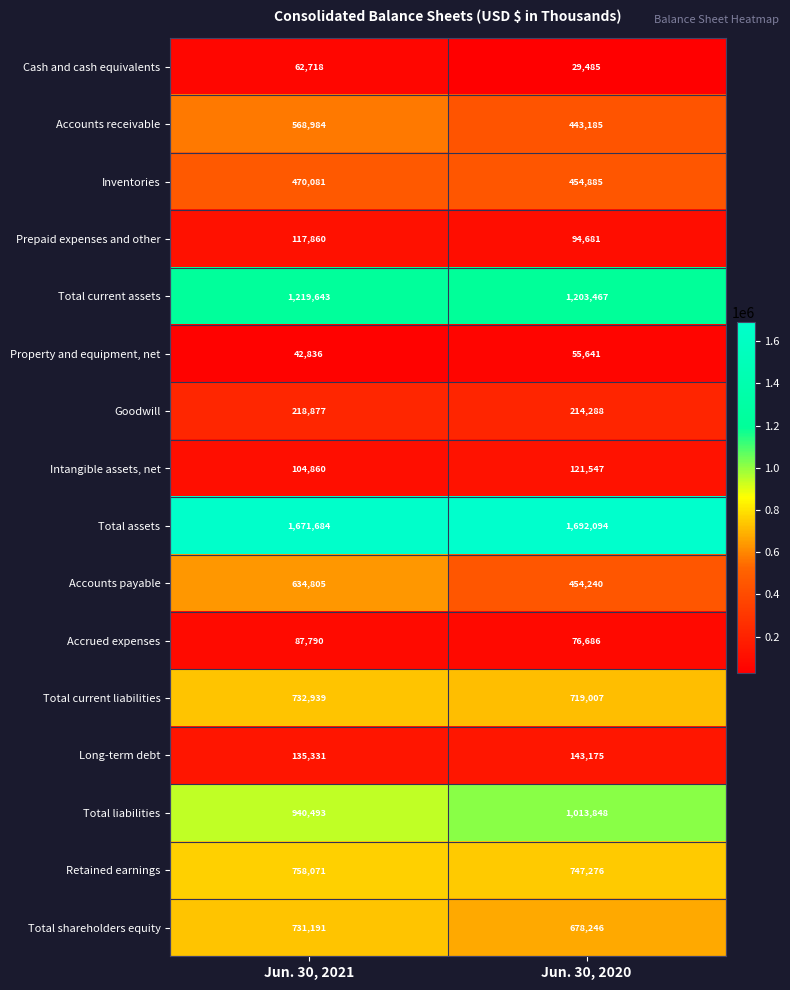

What is the sum of the Accounts payable values at Jun. 30, 2021 and Jun. 30, 2020?

1089045